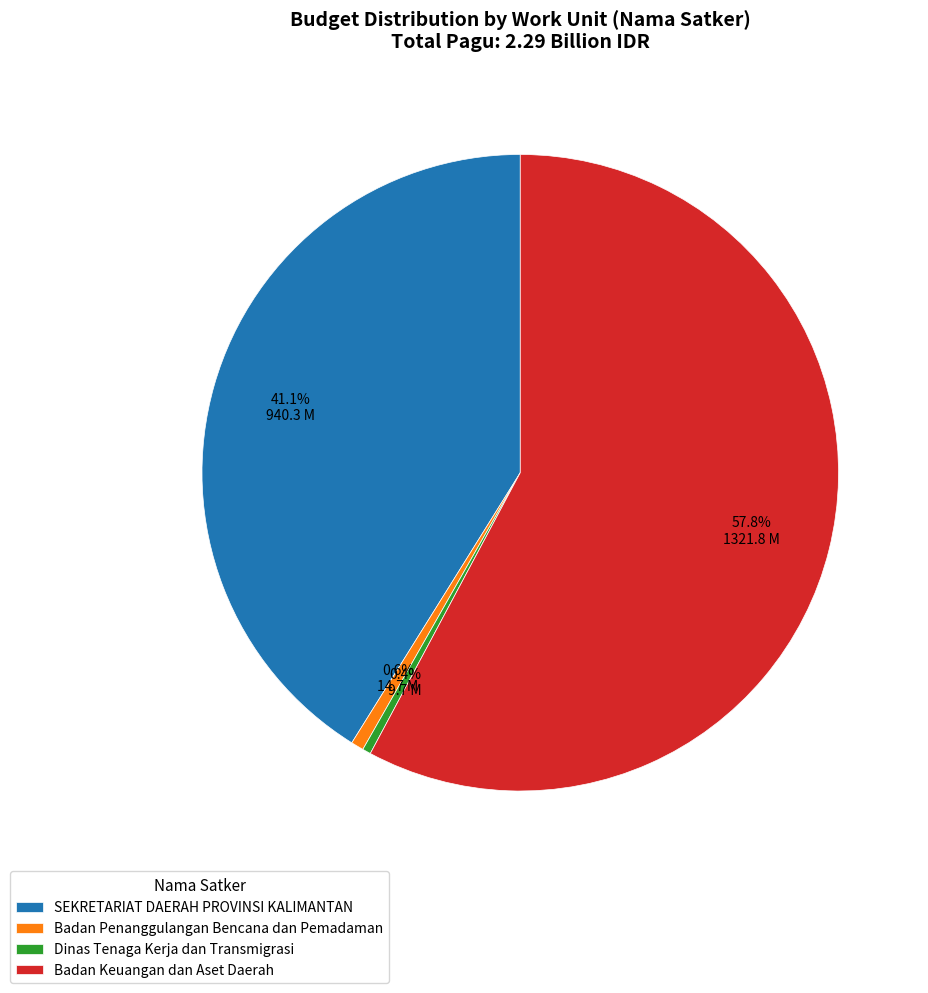

Between SEKRETARIAT DAERAH PROVINSI KALIMANTAN and Badan Keuangan dan Aset Daerah, which is larger?

Badan Keuangan dan Aset Daerah